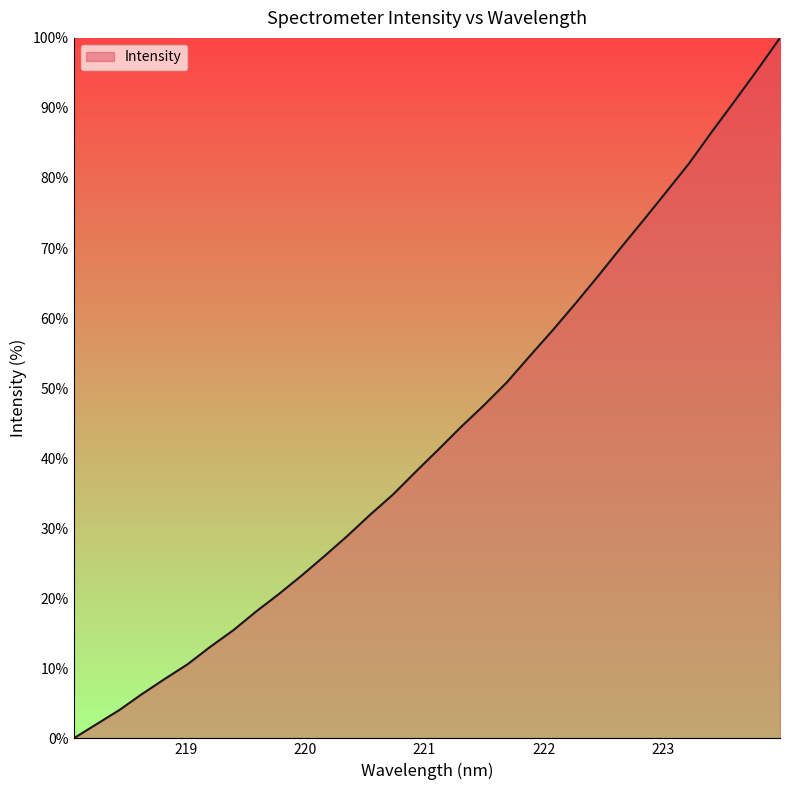

What is the greatest value displayed?

100.0